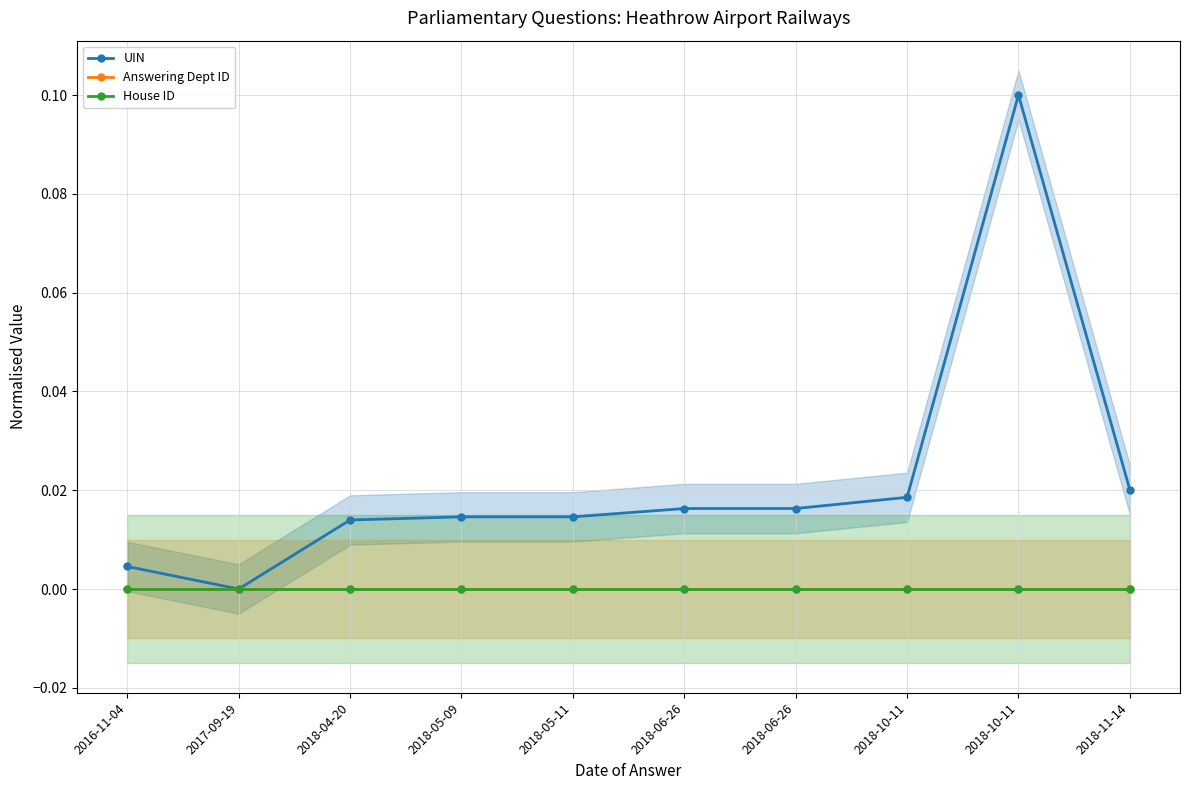

How many distinct data groups are displayed?

3